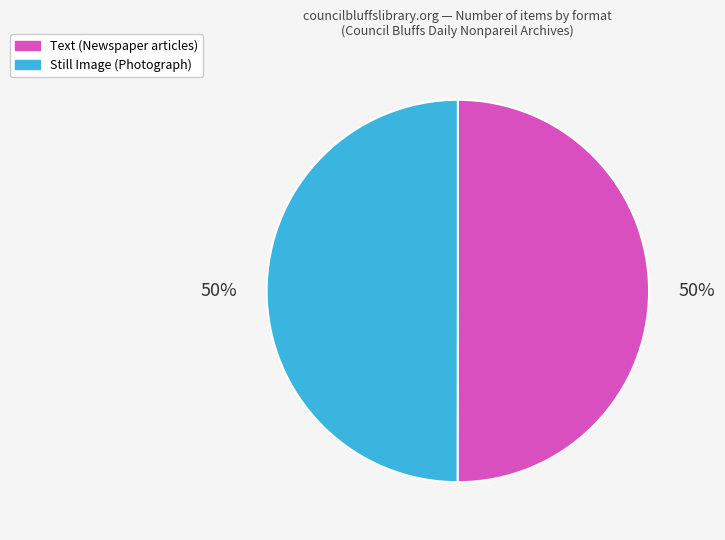

To the nearest percent, what is the average slice percentage?

50%